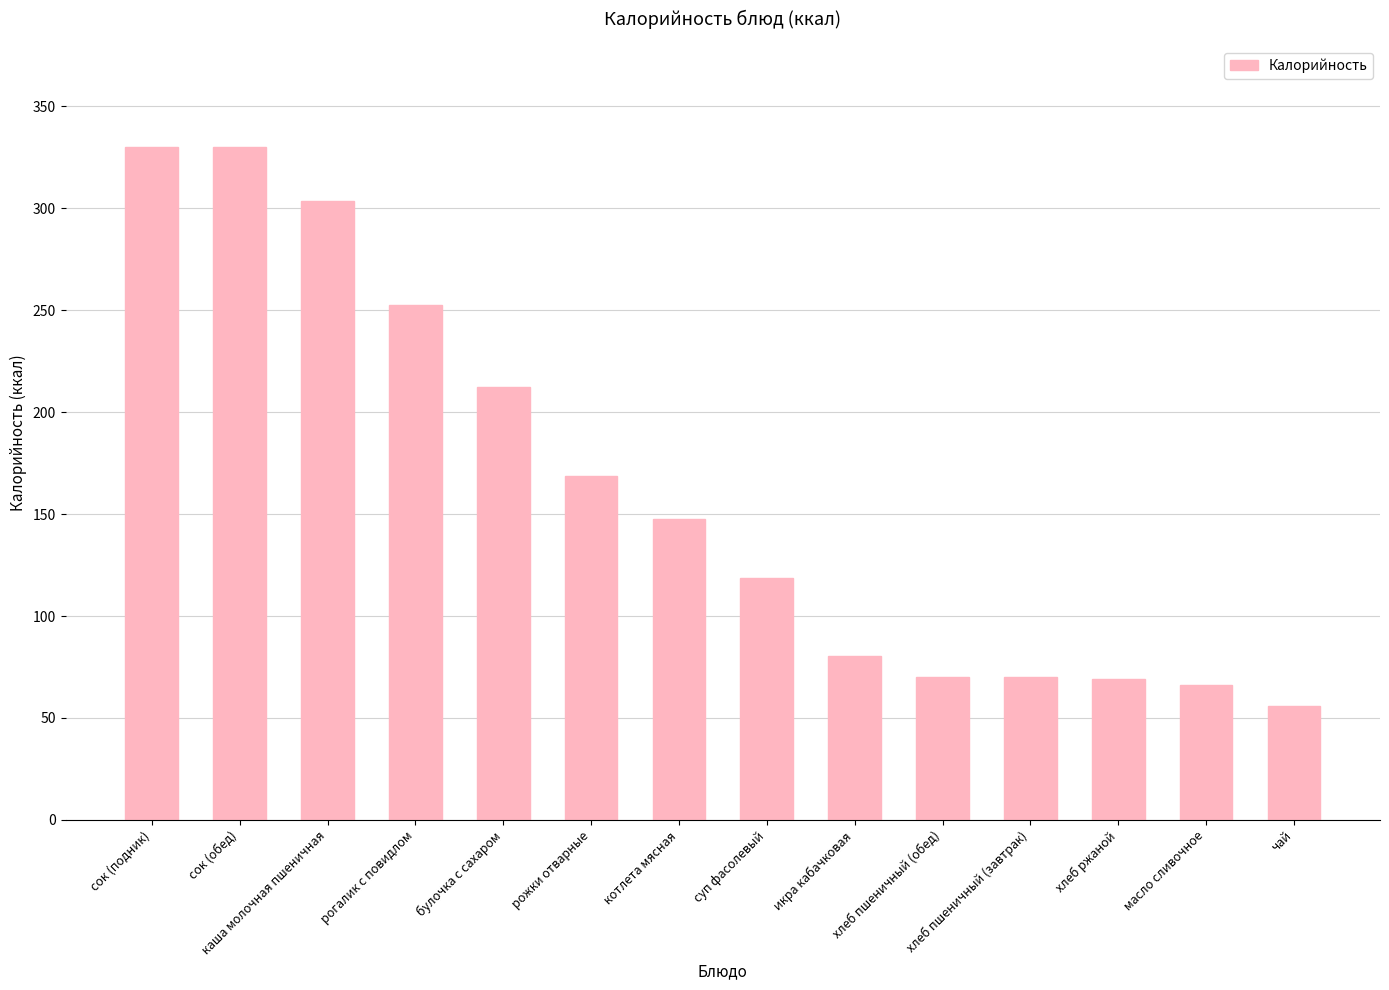

What is the label of the 12th bar from the left?

хлеб ржаной